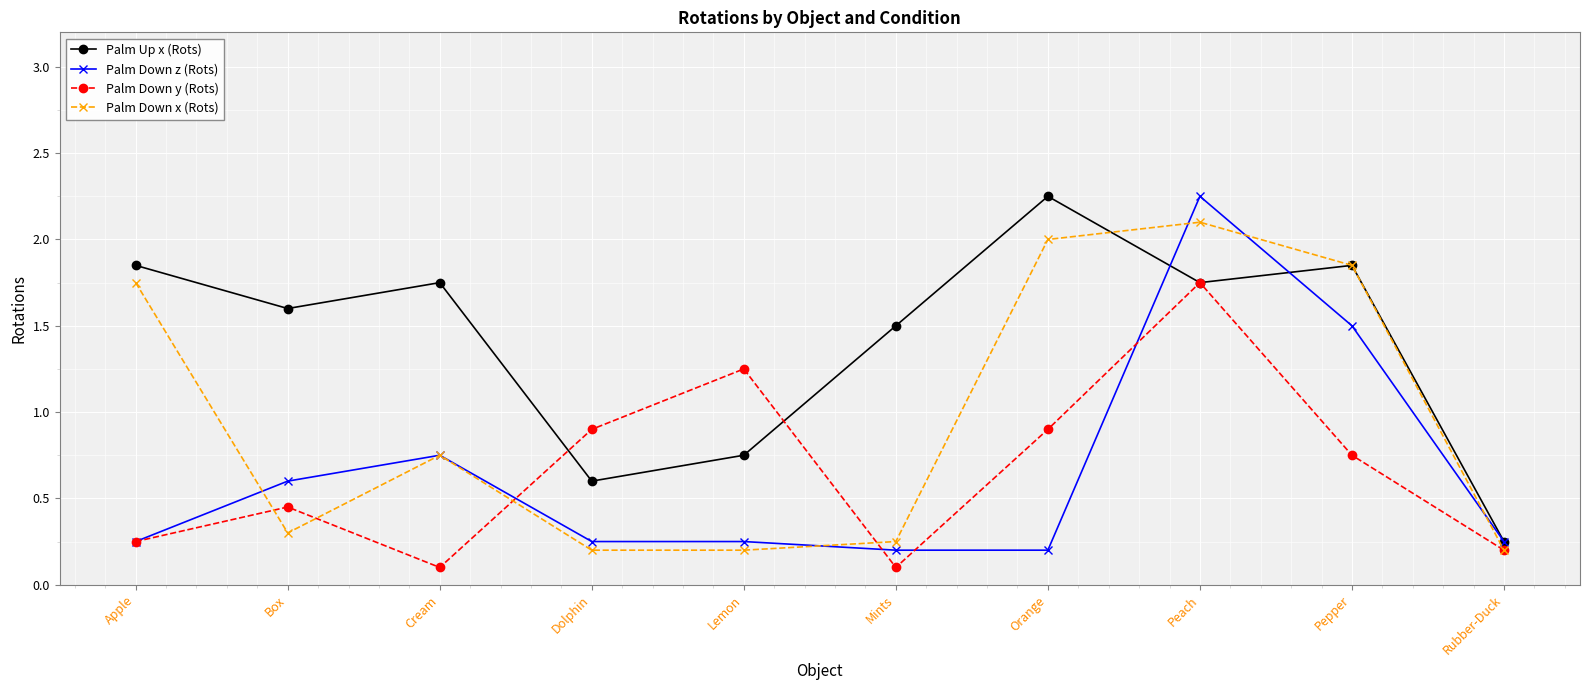

At Box, list the series in order from smallest to largest.

Palm Down x (Rots), Palm Down y (Rots), Palm Down z (Rots), Palm Up x (Rots)